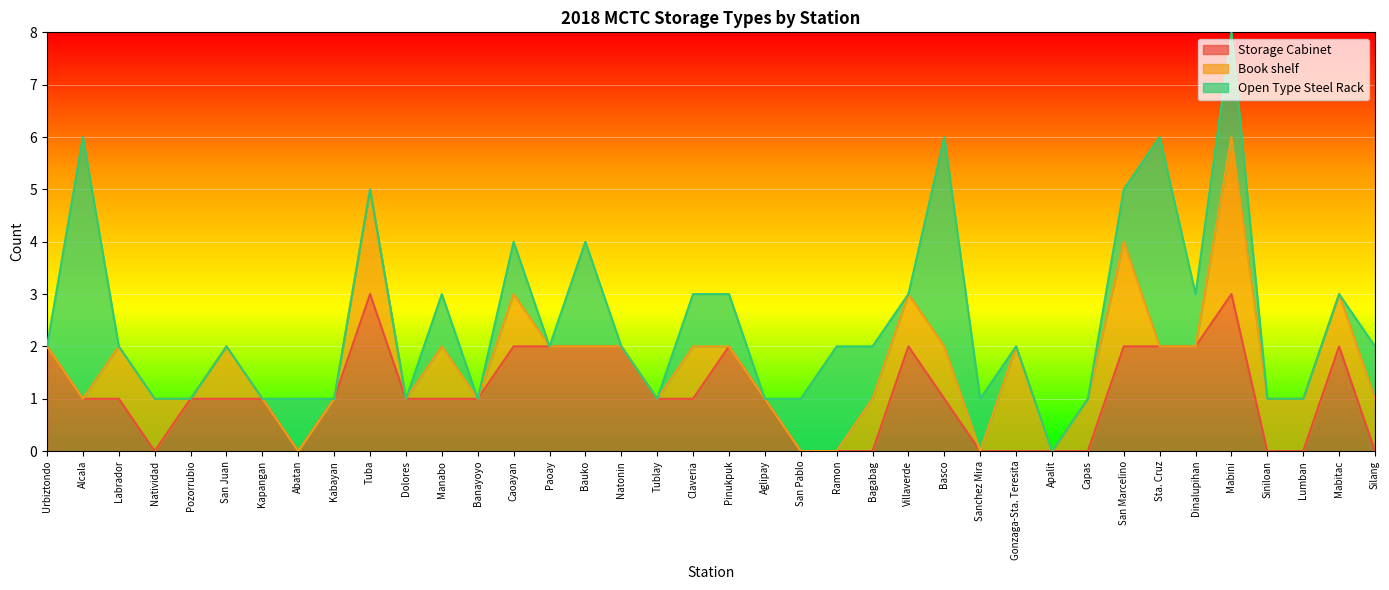

What is the sum of all Storage Cabinet values?

41